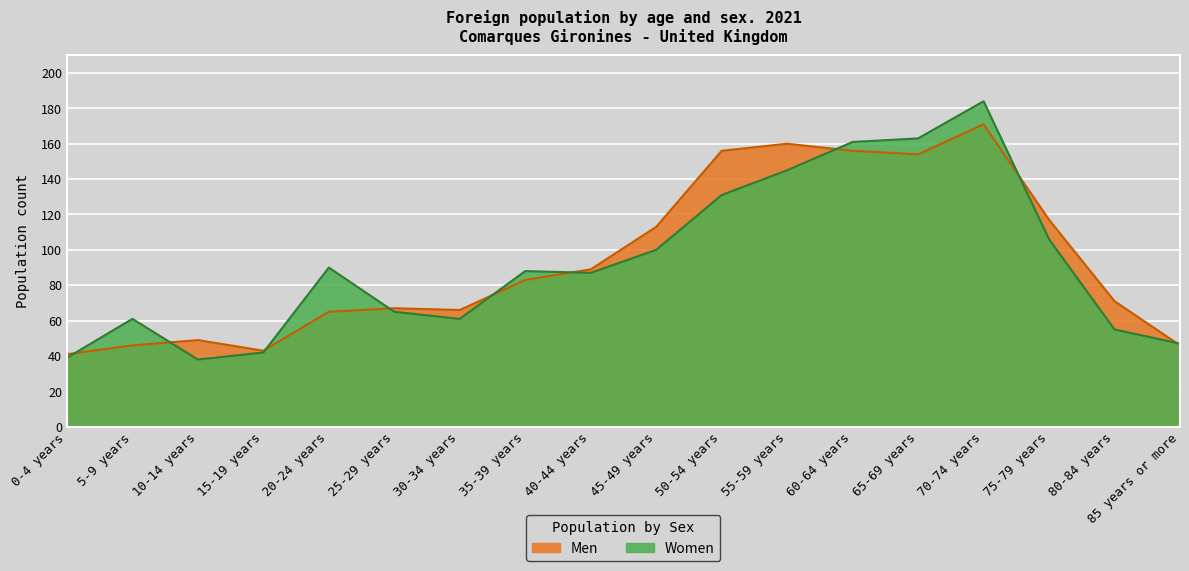

At 50-54 years, list the series in order from largest to smallest.

Men, Women